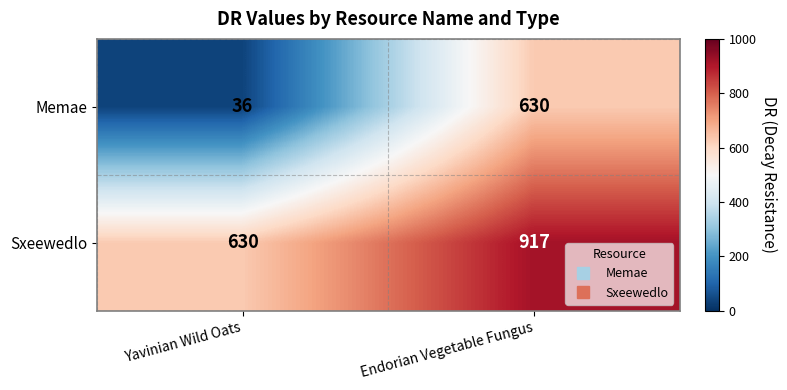

At which category is the sum across all series the highest?

Endorian Vegetable Fungus